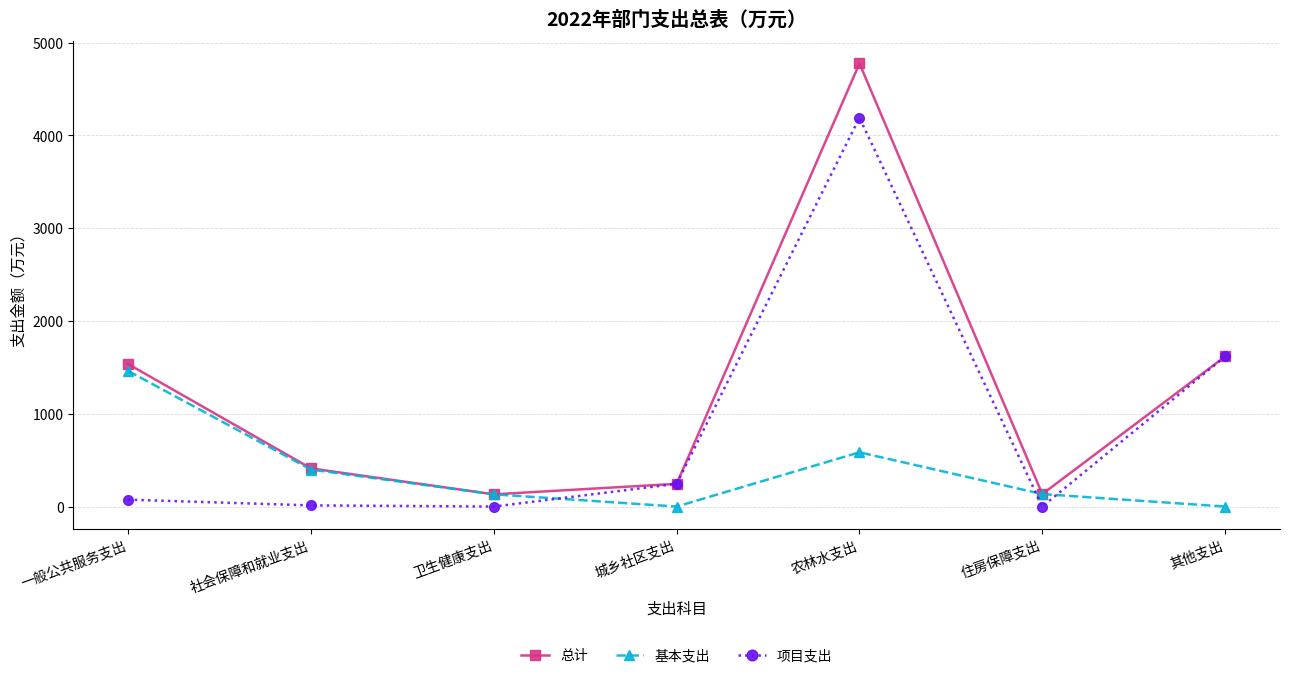

Rank the series by their average value, from highest to lowest.

总计, 项目支出, 基本支出